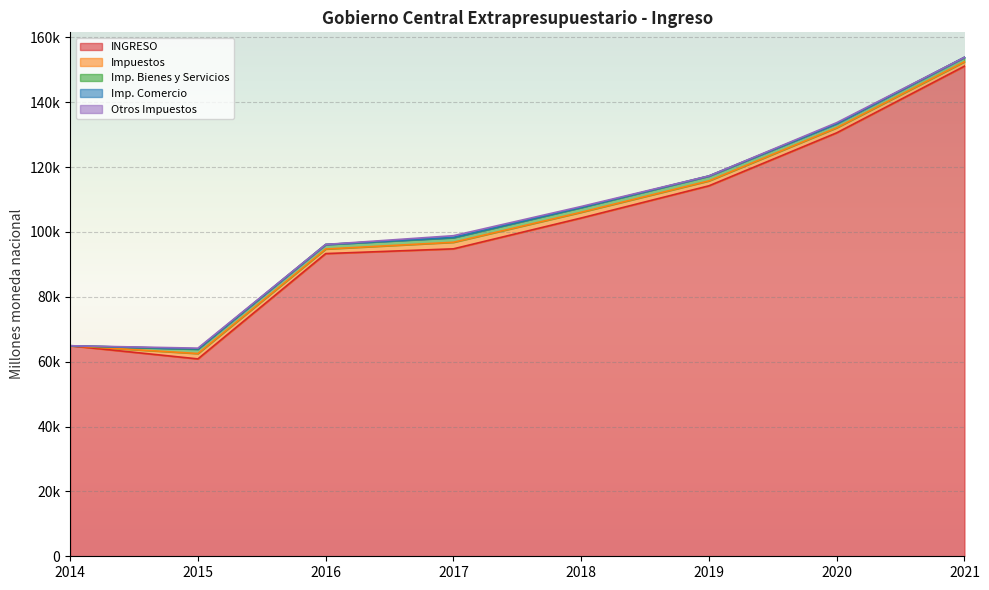

True or false: Imp. Comercio and Imp. Bienes y Servicios cross at least once.

False